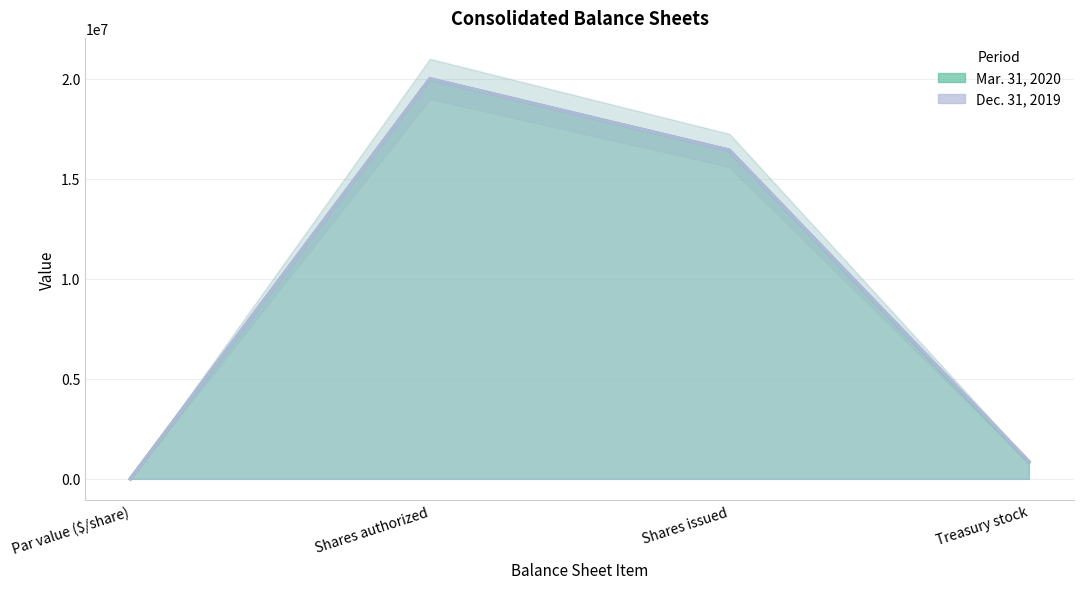

Which series has the largest total across all categories?

Dec. 31, 2019